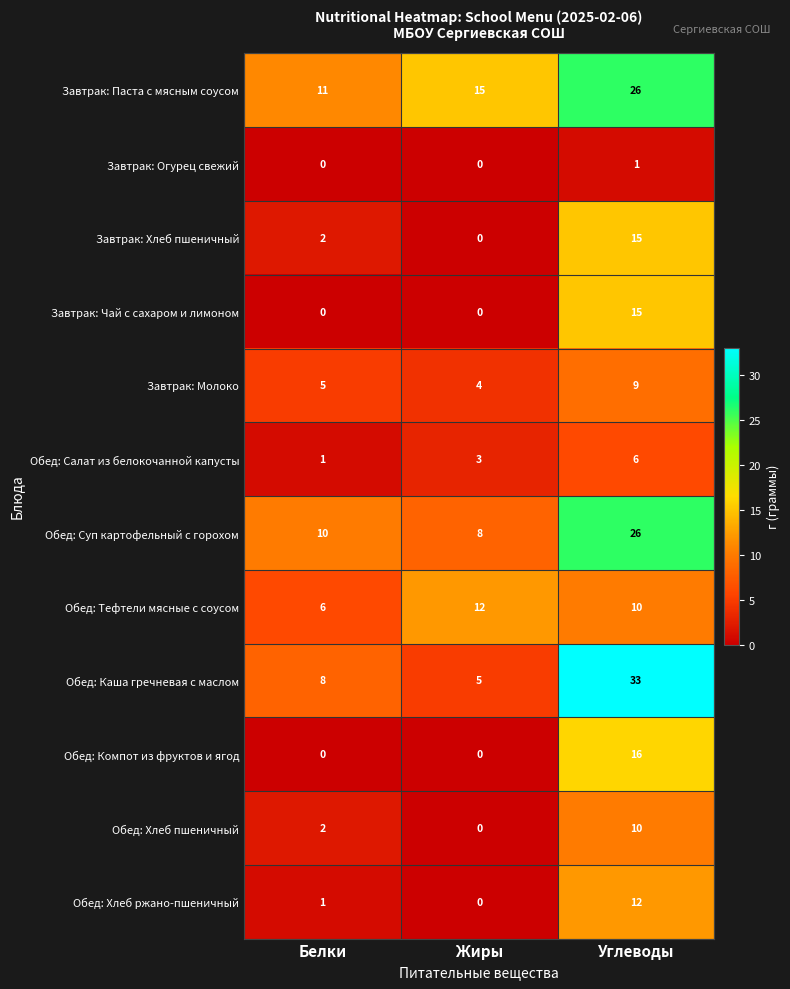

How many Завтрак: Огурец свежий values are between 0 and 1?

3